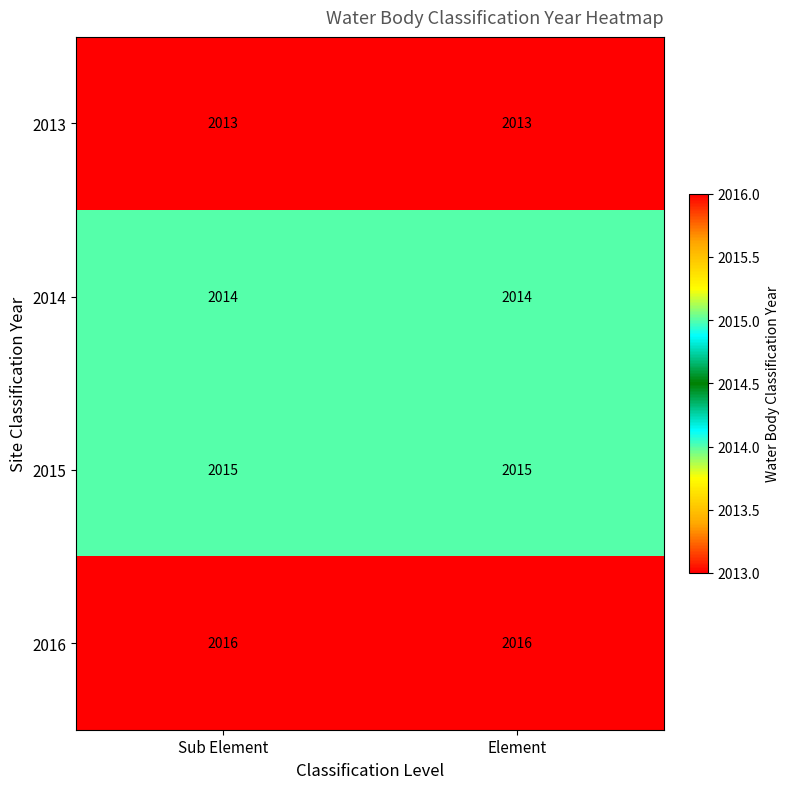

At Element, list the series in order from largest to smallest.

2016, 2015, 2014, 2013